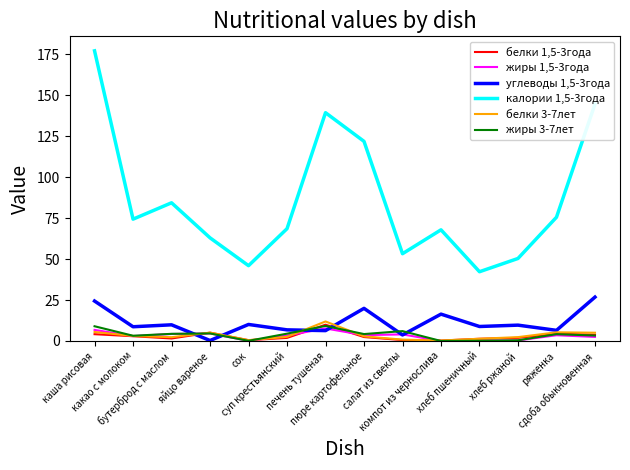

Which series has the largest total across all categories?

калории 1,5-3года